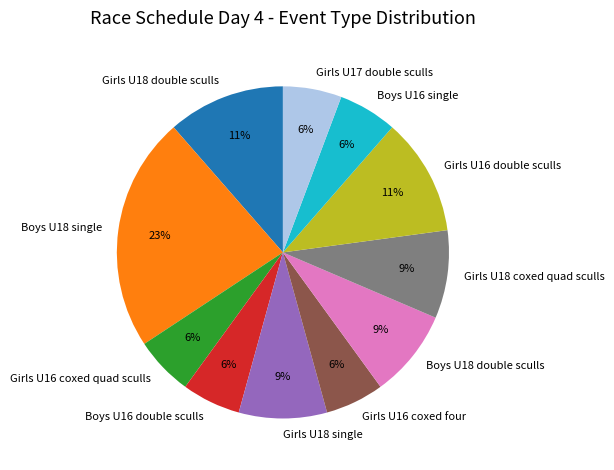

To the nearest percent, what is the difference between the largest and smallest slice percentages?

17%